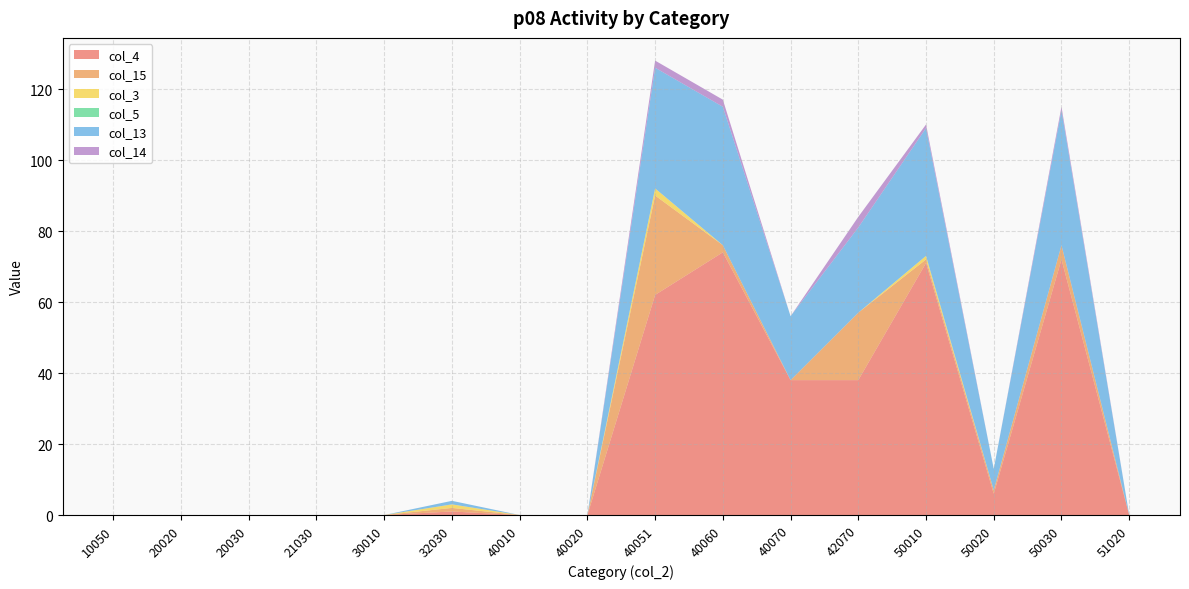

Reading left to right, list all the values displayed in this chart.

col_4: 0	0	0	0	0	1	0	0	62	74	38	38	71	6	72	0
col_15: 0	0	0	0	0	1	0	0	28	2	0	19	1	1	4	0
col_3: 0	0	0	0	0	1	0	0	2	0	0	0	1	0	0	0
col_5: 0	0	0	0	0	0	0	0	0	0	0	0	0	0	0	0
col_13: 0	0	0	0	0	1	0	0	34	39	18	24	36	6	38	0
col_14: 0	0	0	0	0	0	0	0	2	2	0	3	1	0	1	0